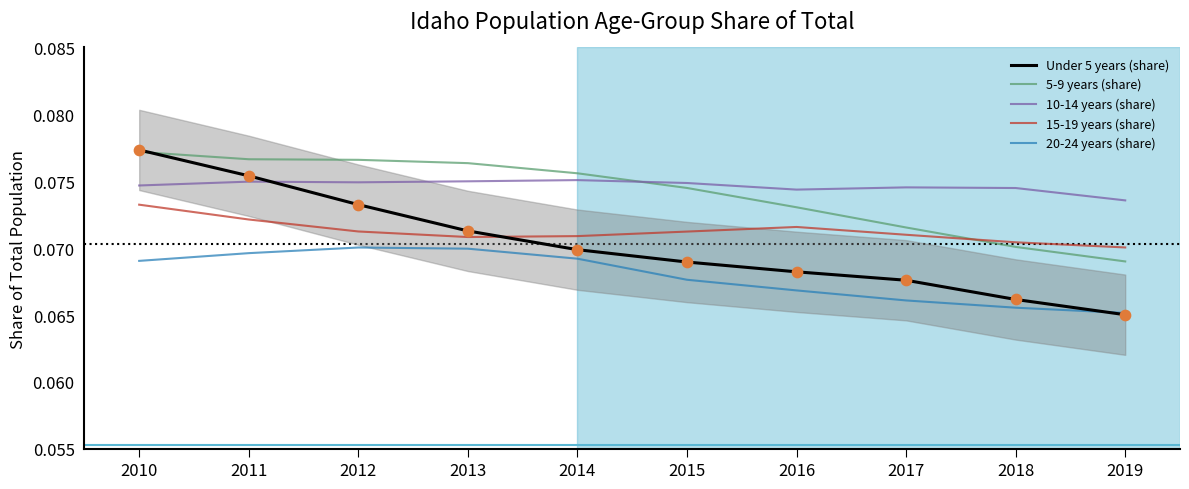

At which category is the sum across all series the highest?

2010